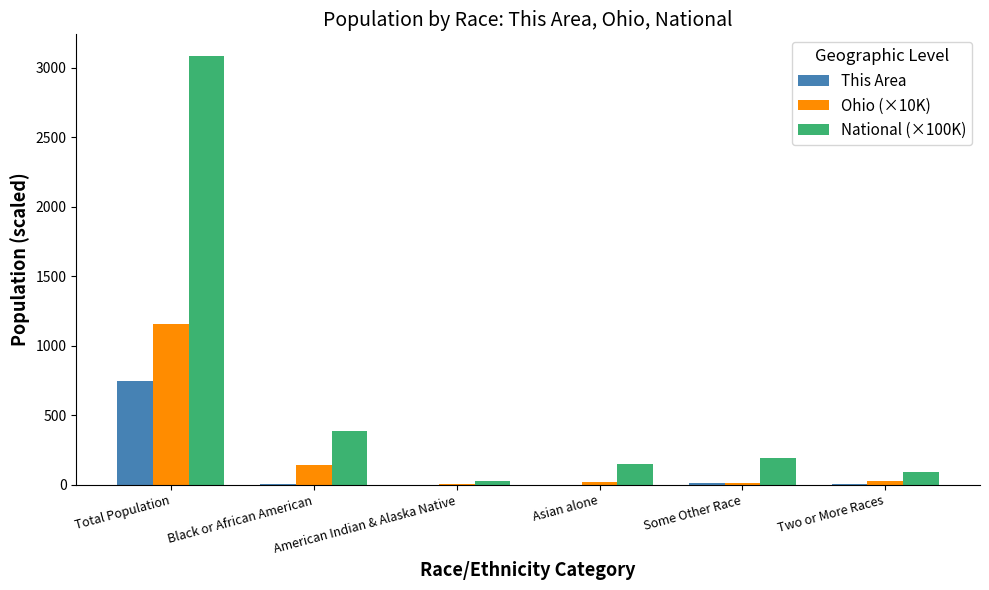

Count the number of data series in this chart.

3